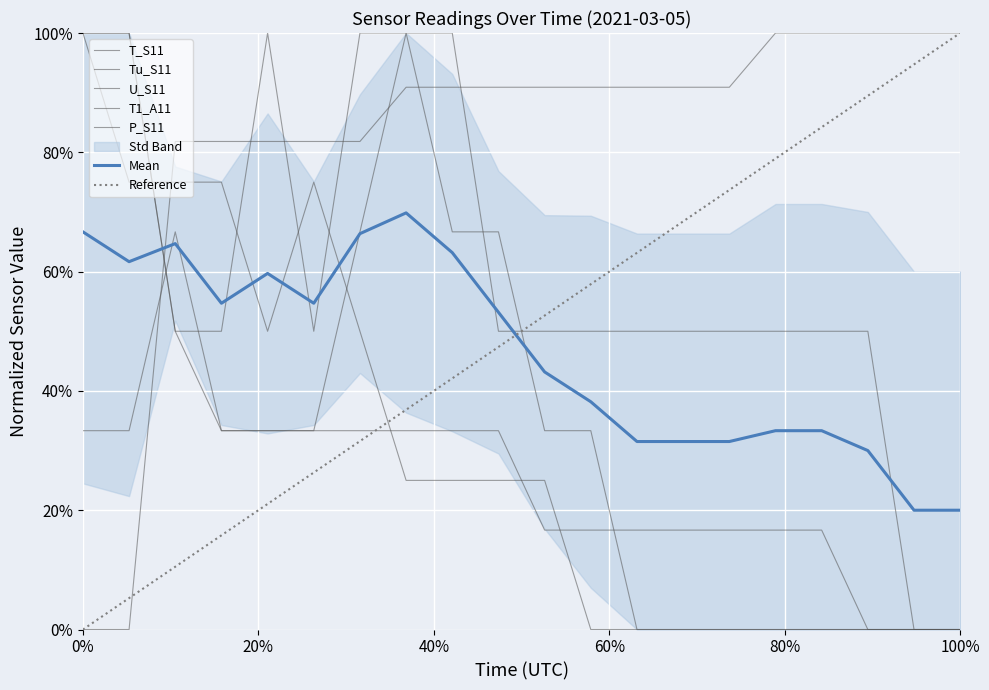

What is the difference between the maximum and minimum values in the U_S11 series?

1.0